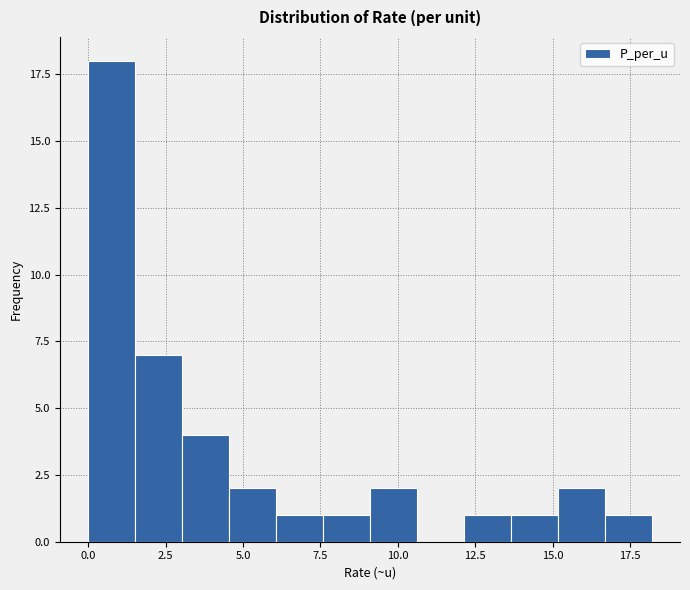

Read against the x-axis, roughly where is the centre of the tallest bar?

1.0